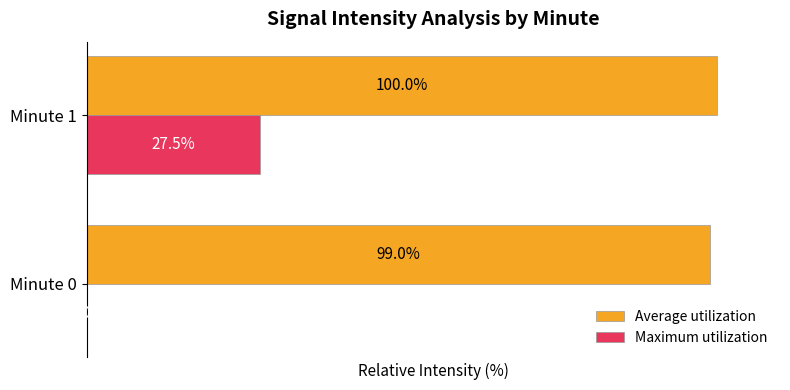

At which label is Maximum utilization closest to 13?

Minute 0